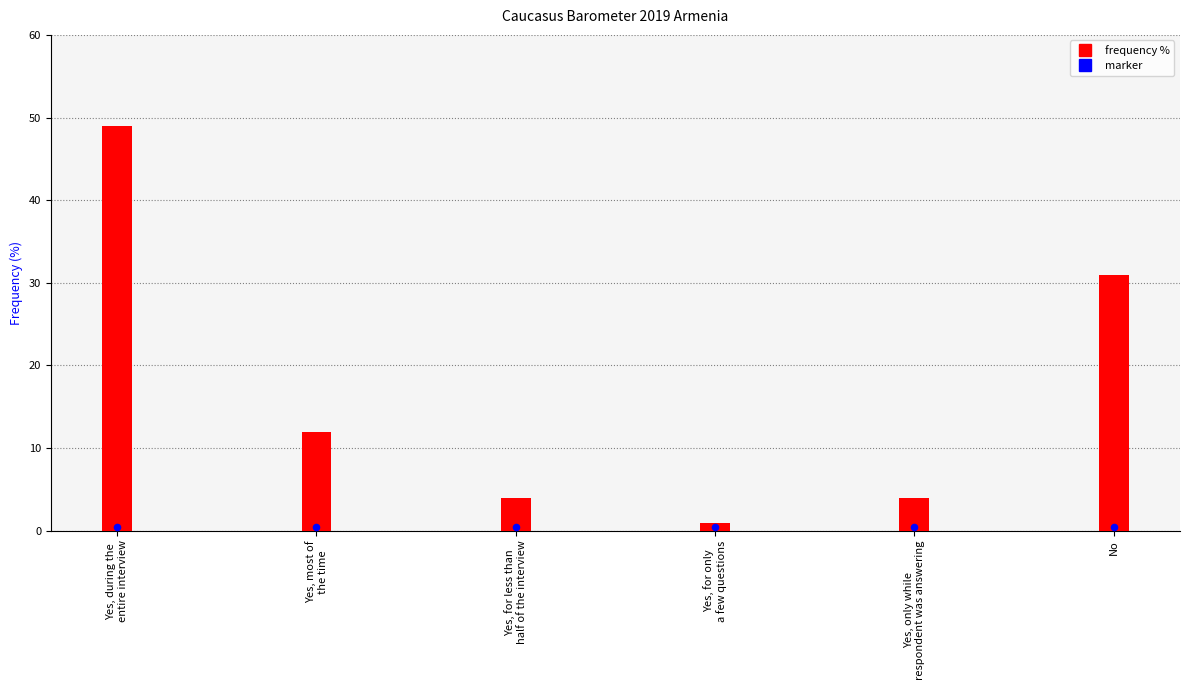

Which series has the widest spread of Y values?

Frequency (%)